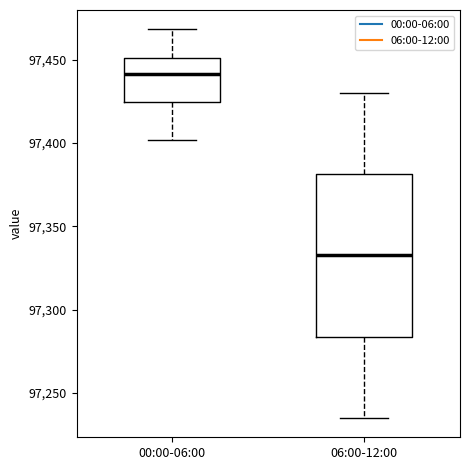

Reading left to right, transcribe this box plot: for each box, give where its median line is, the range the box spans, and where its two whiskers end, as read against the y-axis. The values are not printed on the chart, so give them approximately, as read against the axis.

00:00-06:00: median 97440, box 97425 to 97450, whiskers 97400 to 97470
06:00-12:00: median 97335, box 97285 to 97380, whiskers 97235 to 97430